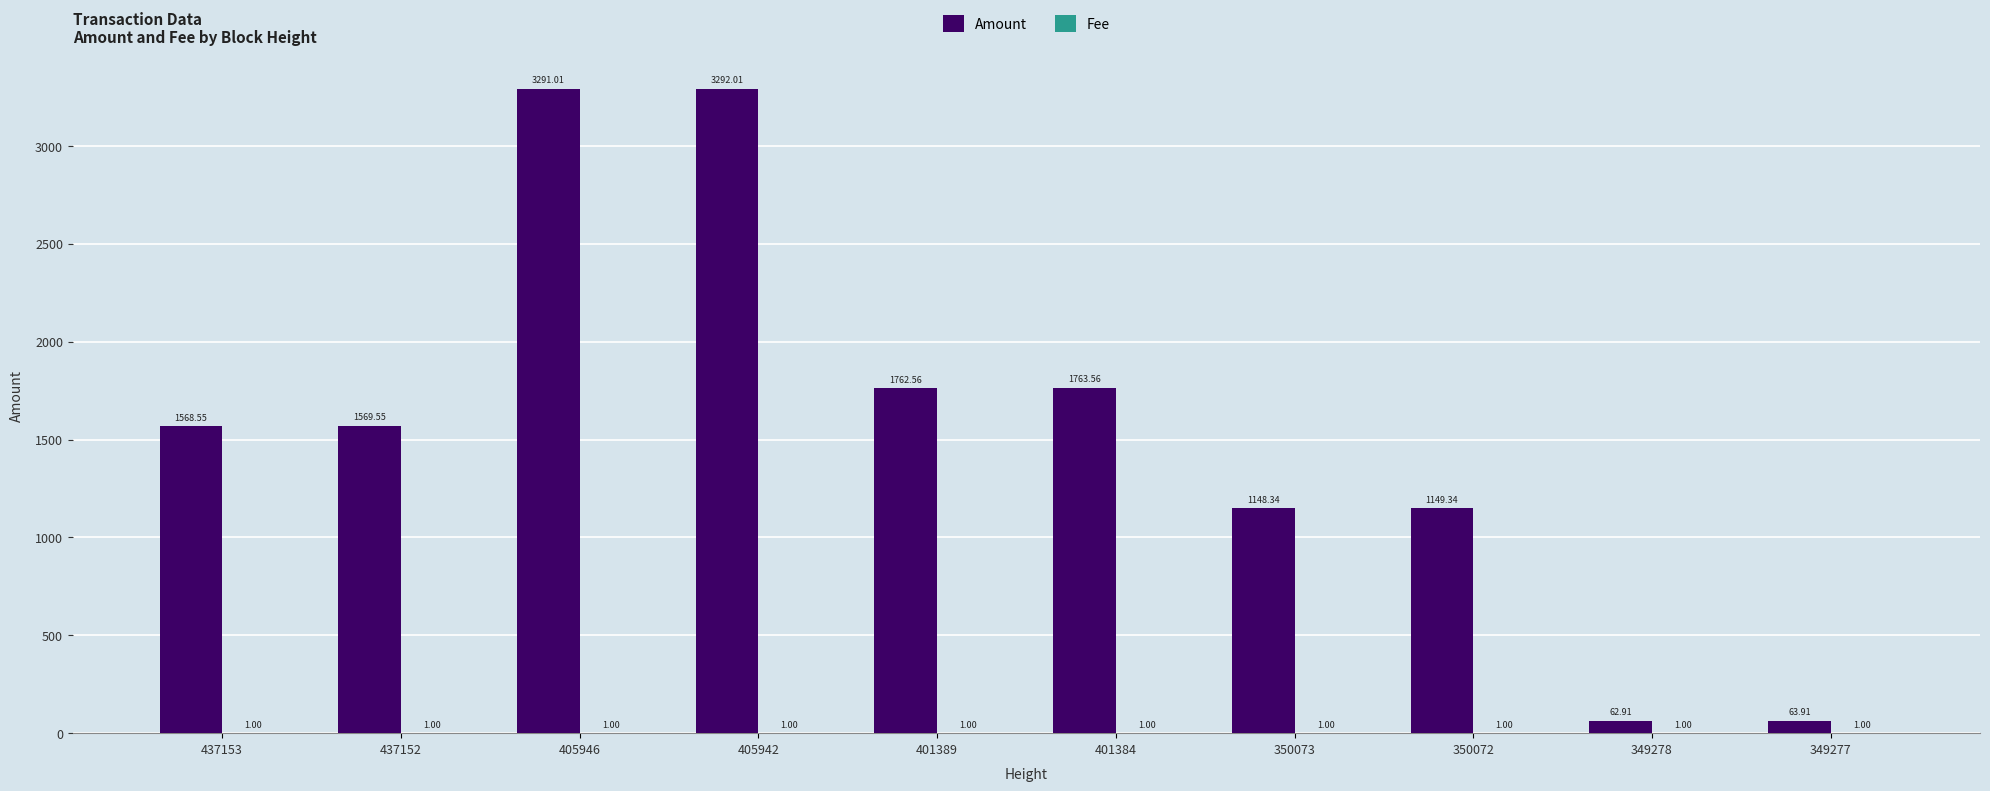

Which series has the largest total across all categories?

Amount